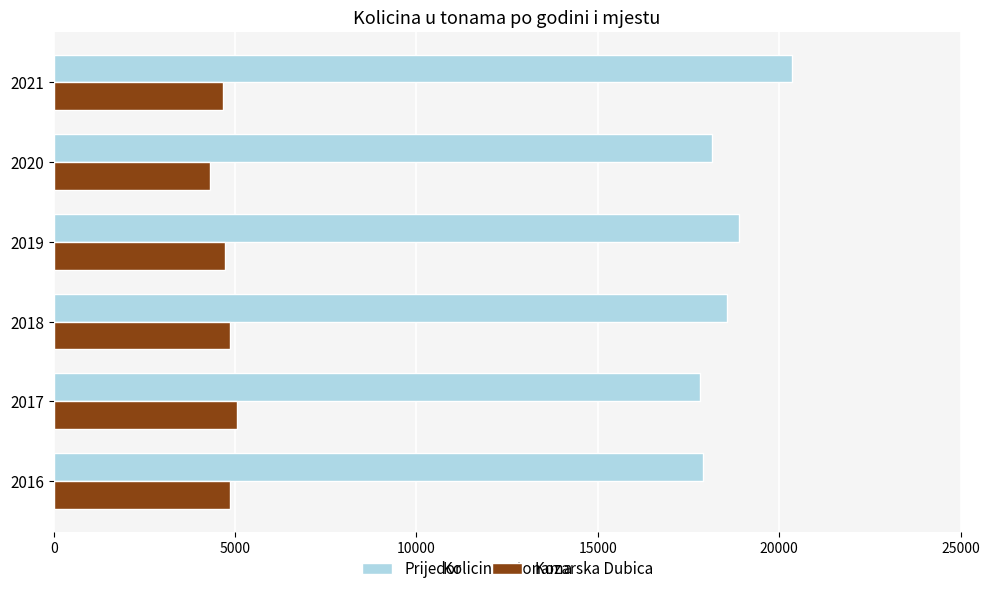

What value does the Prijedor series have at 2020?

18151.0